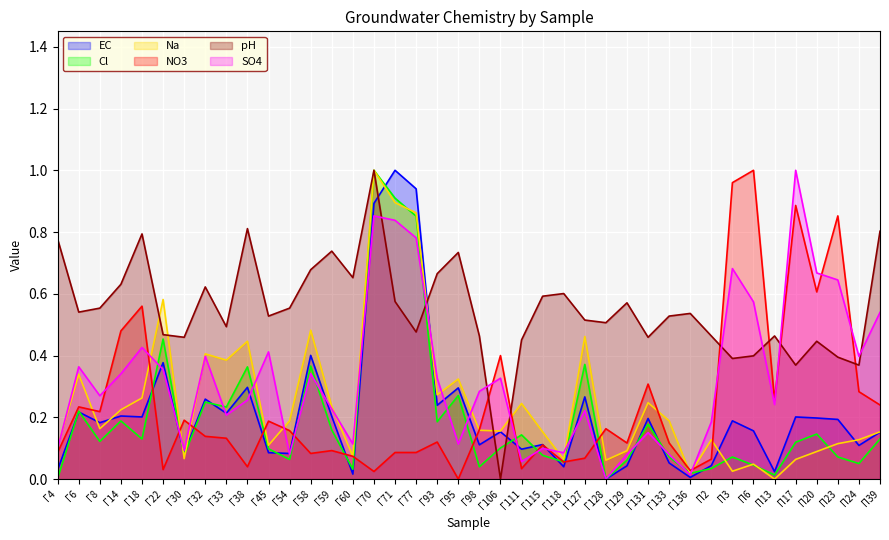

What is the label of the 19th point from the right?

Γ106